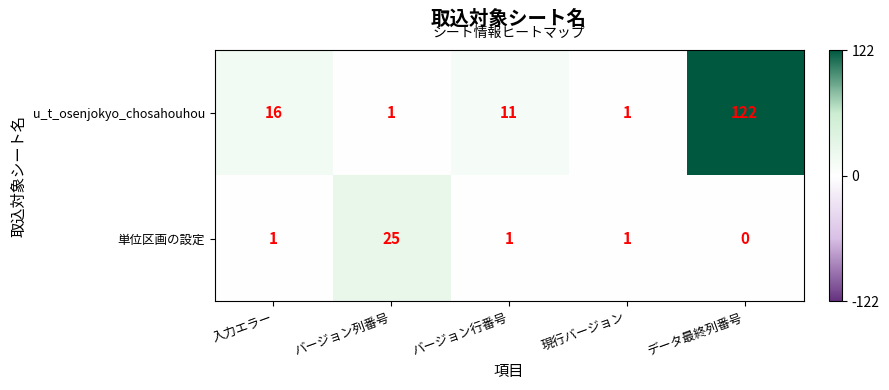

Rank the series at 入力エラー from highest to lowest value.

u_t_osenjokyo_chosahouhou, 単位区画の設定